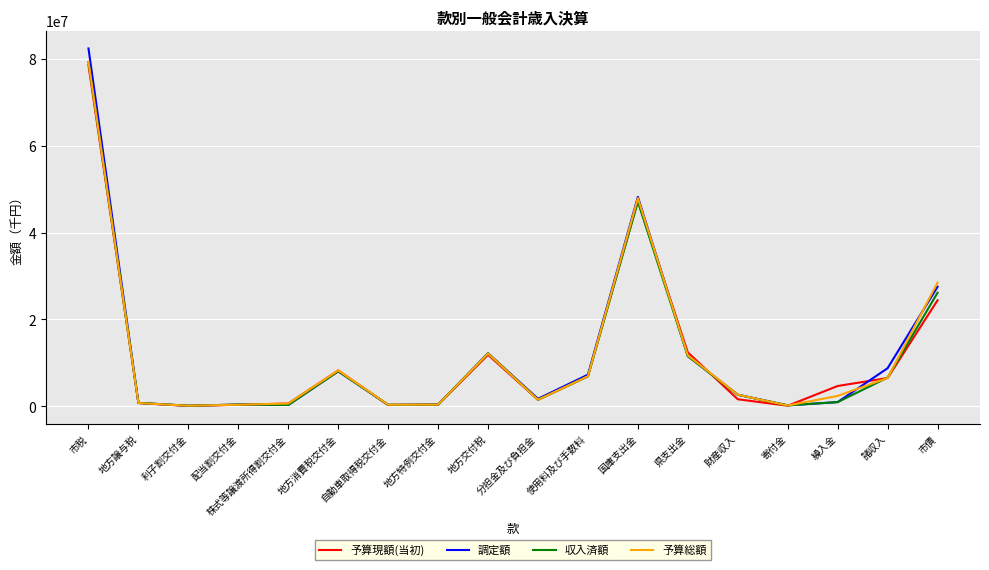

How many values in the 予算総額 series are below 2667757?

9